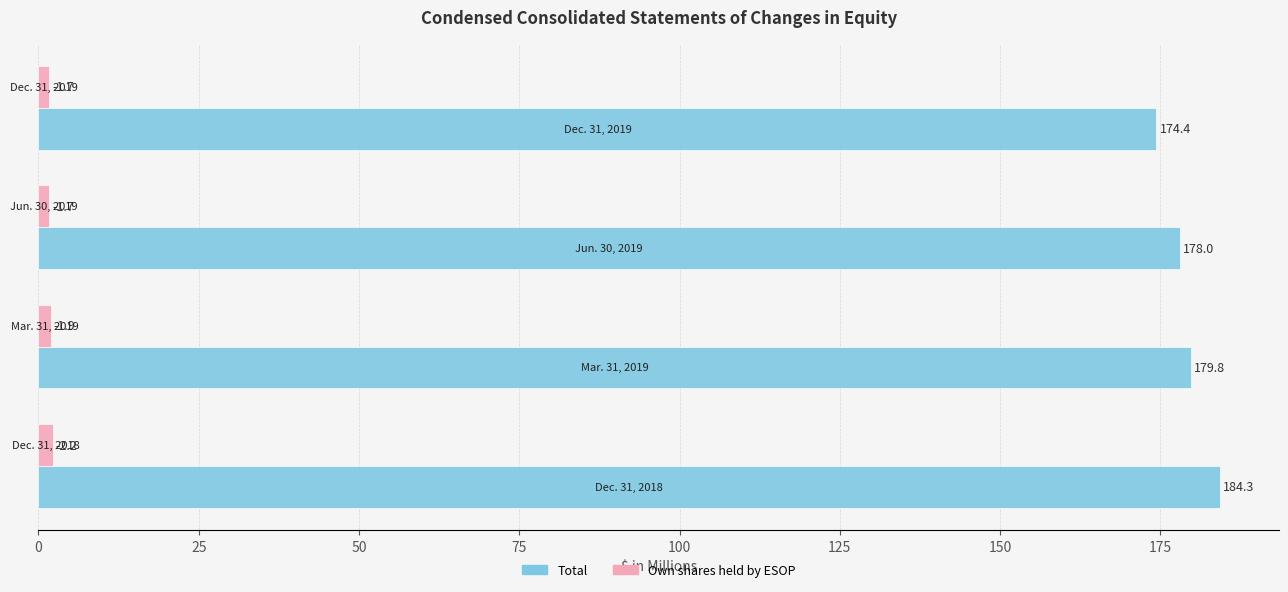

What is the average value of the Total series?

179.1